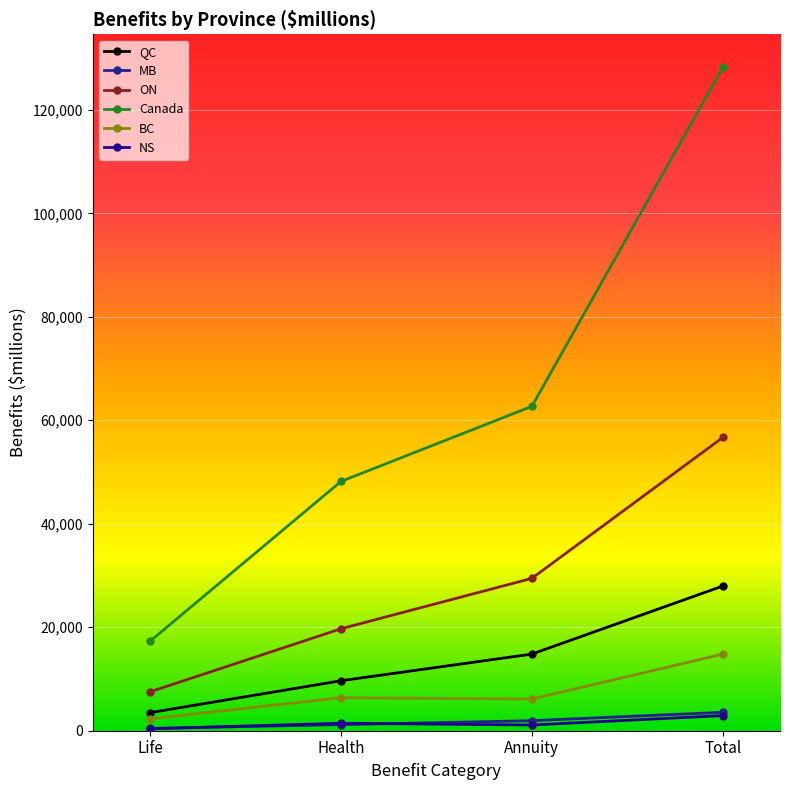

How many values in the ON series are below 29449?

2